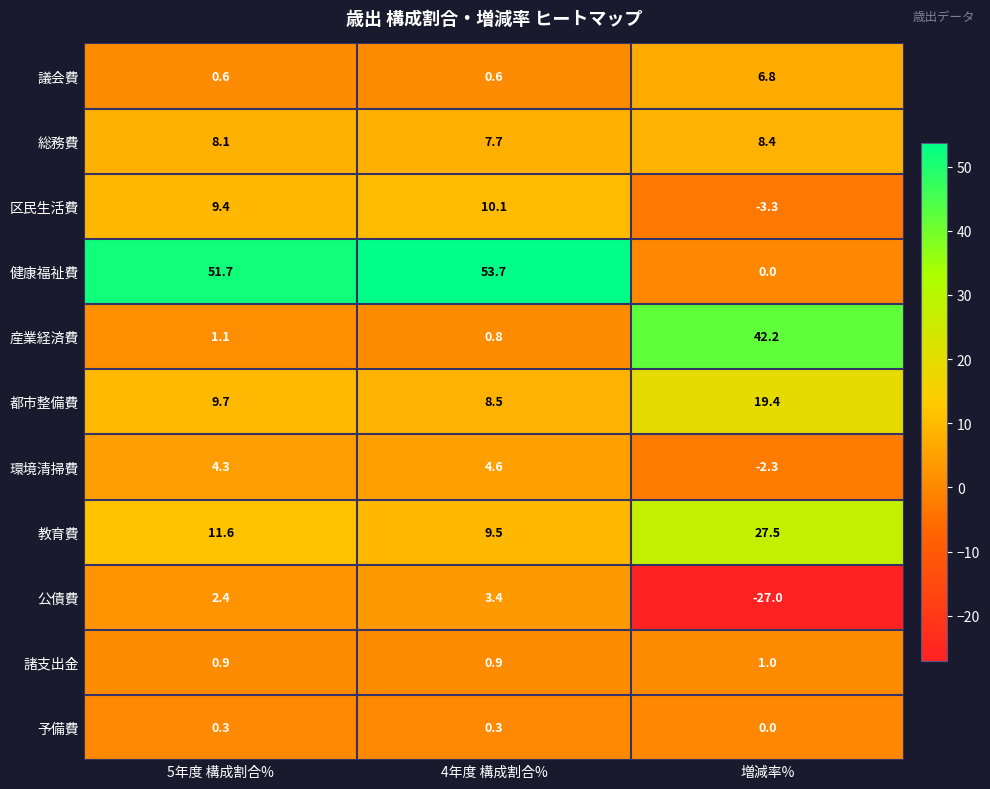

The value of 議会費 at 5年度 構成割合% is 0.6. True or false?

True